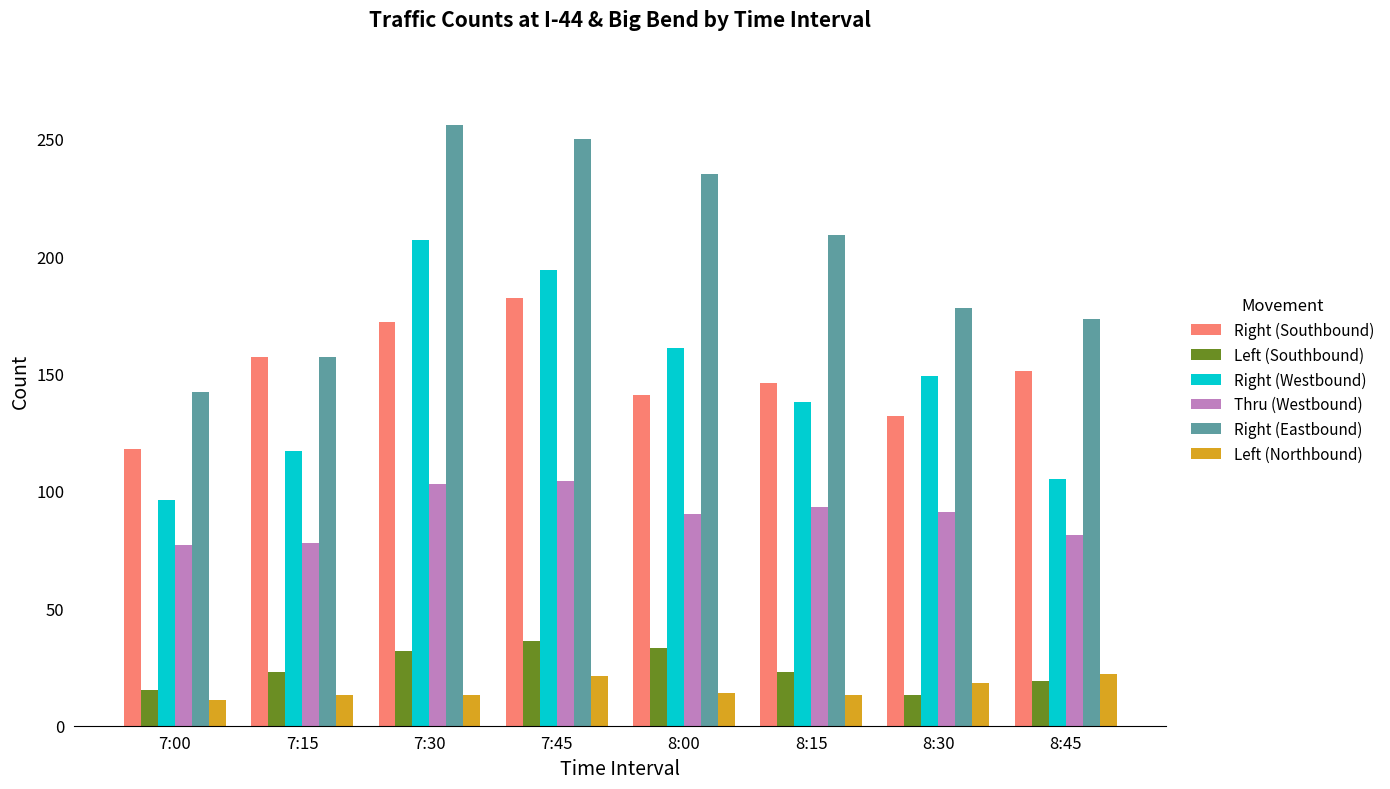

Count the number of categories in the chart.

8